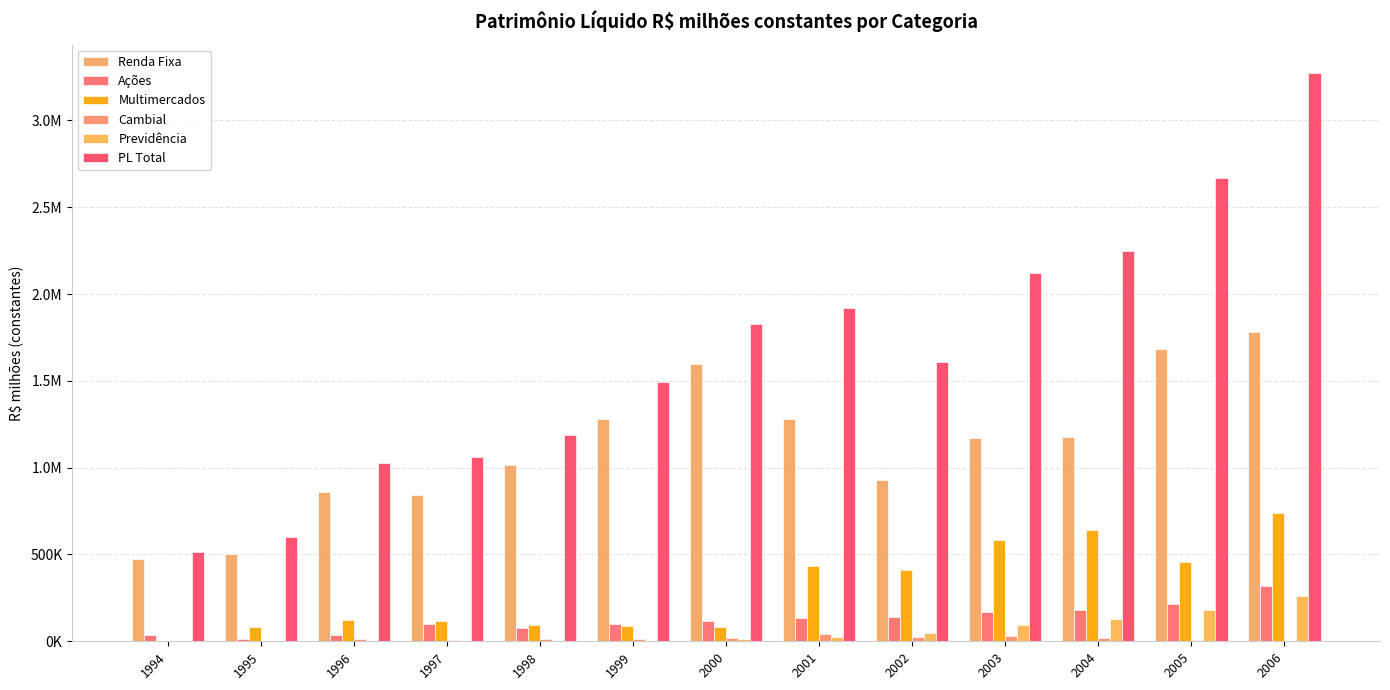

Reading right to left, extract all data points from this chart.

Renda Fixa: 2006=1781871.8	2005=1684016.1	2004=1176751.3	2003=1171030.6	2002=930554.8	2001=1282675.1	2000=1596399.4	1999=1280926.9	1998=1013244.0	1997=842275.1	1996=859863.1	1995=501767.2	1994=474543.2
Ações: 2006=316321.3	2005=212936.8	2004=181841.4	2003=167086.7	2002=140462.5	2001=136919.4	2000=116609.2	1999=102039.6	1998=75068.5	1997=97035.6	1996=36144.5	1995=13276.1	1994=37010.9
Multimercados: 2006=740042.4	2005=456405.5	2004=641804.4	2003=584625.4	2002=410006.5	2001=434103.6	2000=83533.6	1999=89317.5	1998=91305.8	1997=114240.8	1996=120250.6	1995=82109.7	1994=0.0
Cambial: 2006=4464.5	2005=7767.9	2004=17523.0	2003=27899.0	2002=27017.2	2001=40653.0	2000=19848.9	1999=15799.3	1998=10343.3	1997=8063.6	1996=10363.9	1995=2170.8	1994=0.0
Previdência: 2006=260019.7	2005=182703.5	2004=130371.5	2003=91513.9	2002=46504.9	2001=24577.4	2000=10883.7	1999=3993.8	1998=836.3	1997=0.0	1996=0.0	1995=0.0	1994=0.0
PL Total: 2006=3272904.4	2005=2666684.7	2004=2248039.8	2003=2123400.7	2002=1606954.1	2001=1918928.4	2000=1827274.8	1999=1492077.1	1998=1190798.0	1997=1061615.1	1996=1026622.1	1995=599323.9	1994=511554.1